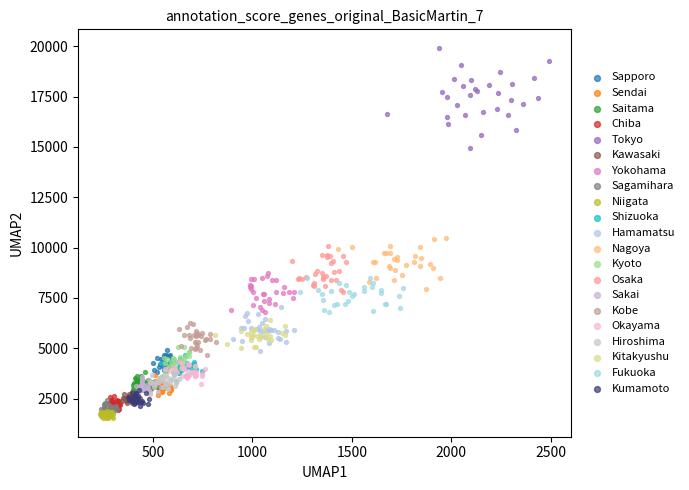

Which series has the largest Y range (max minus min)?

Tokyo